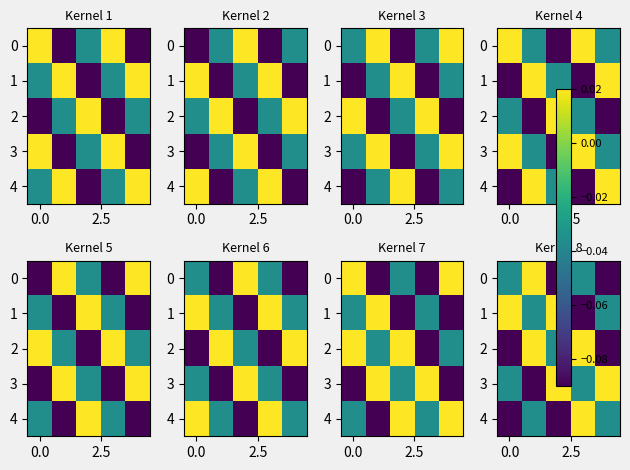

Count the 3 values in the range 0 to 1.

2